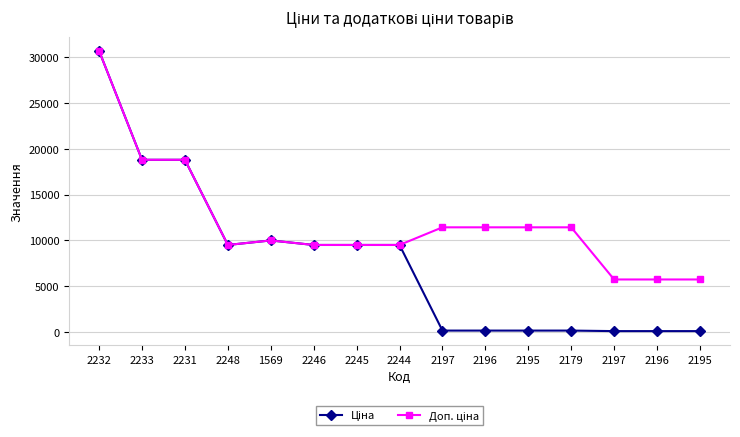

Does the chart have visible grid lines?

Yes